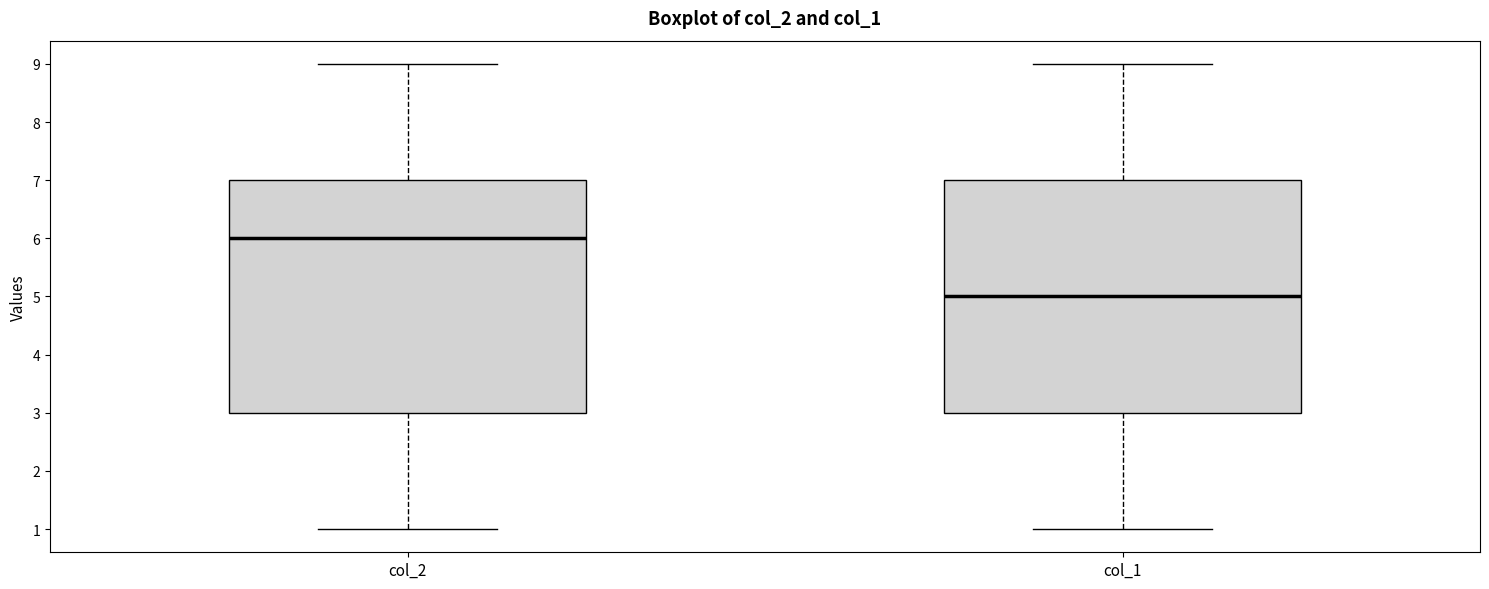

Which box's median line is the highest?

col_2